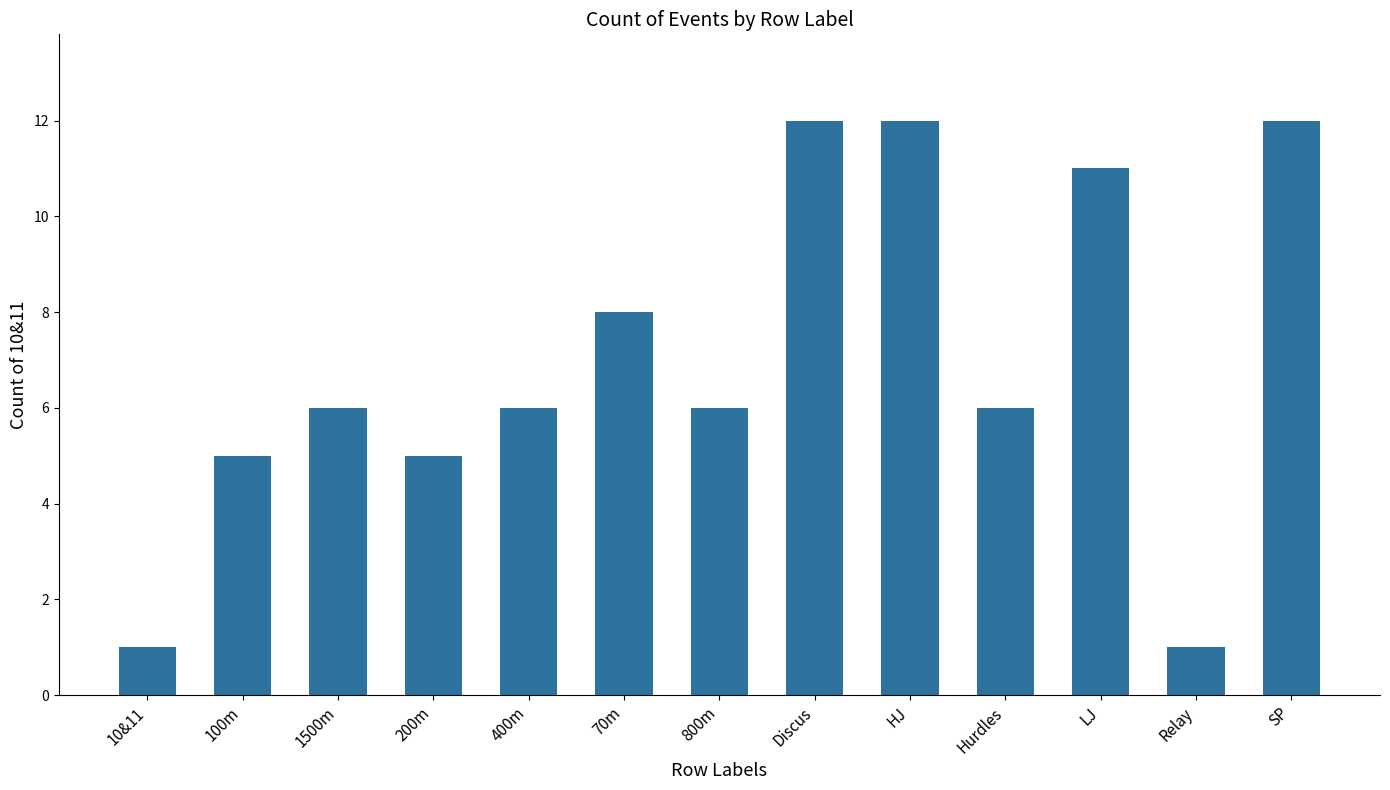

What is the average value?

7